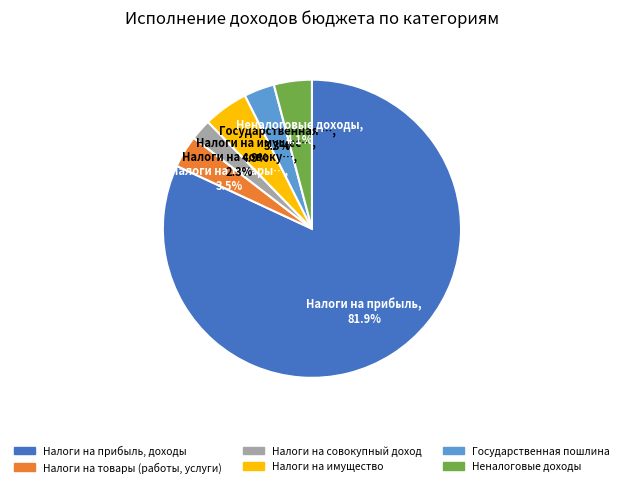

To the nearest percent, what percentage of the pie is Налоги на совокупный доход?

2%